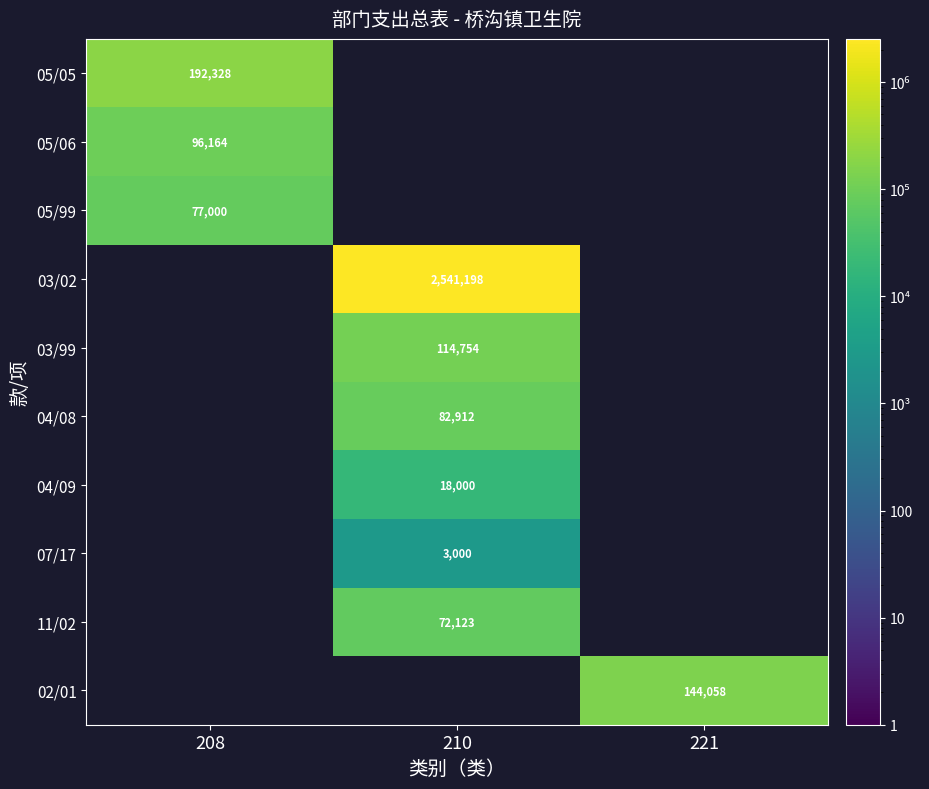

True or false: 05/05 has a value of 192328 at 208.

True